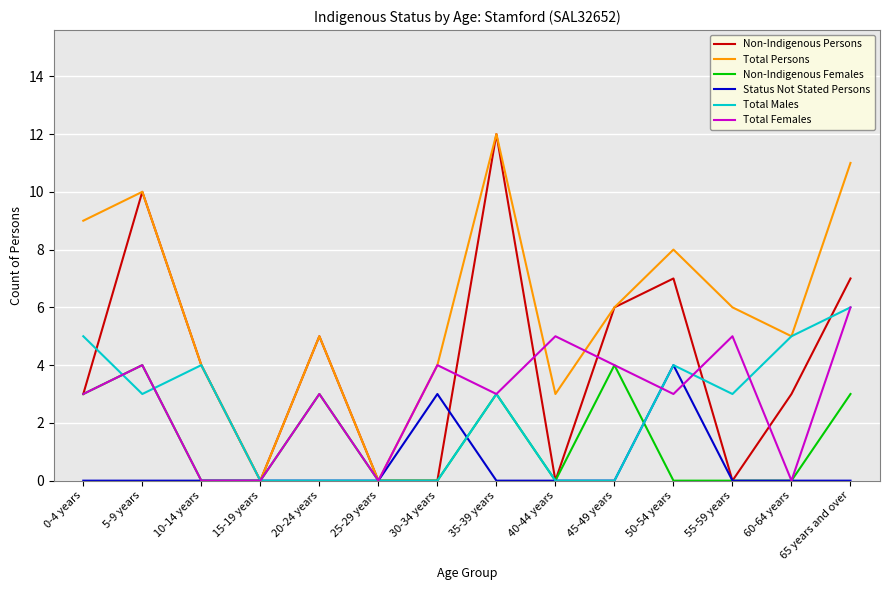

What is the average value of the Total Persons series?

6